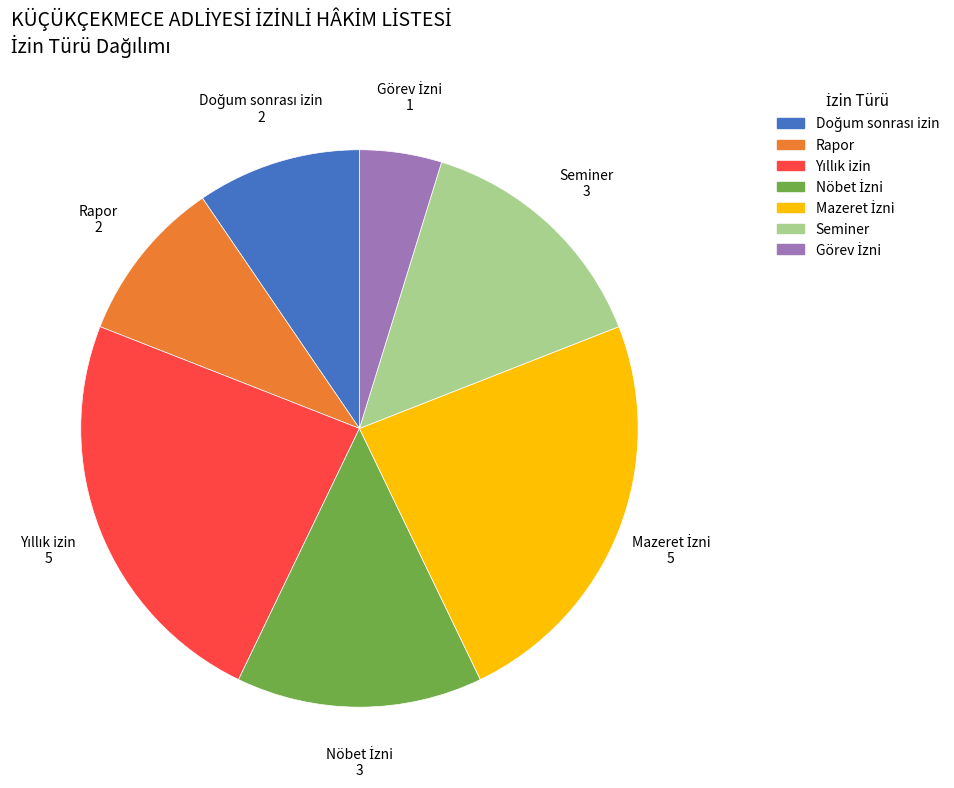

Is it true that Seminer is 27% of the pie?

False